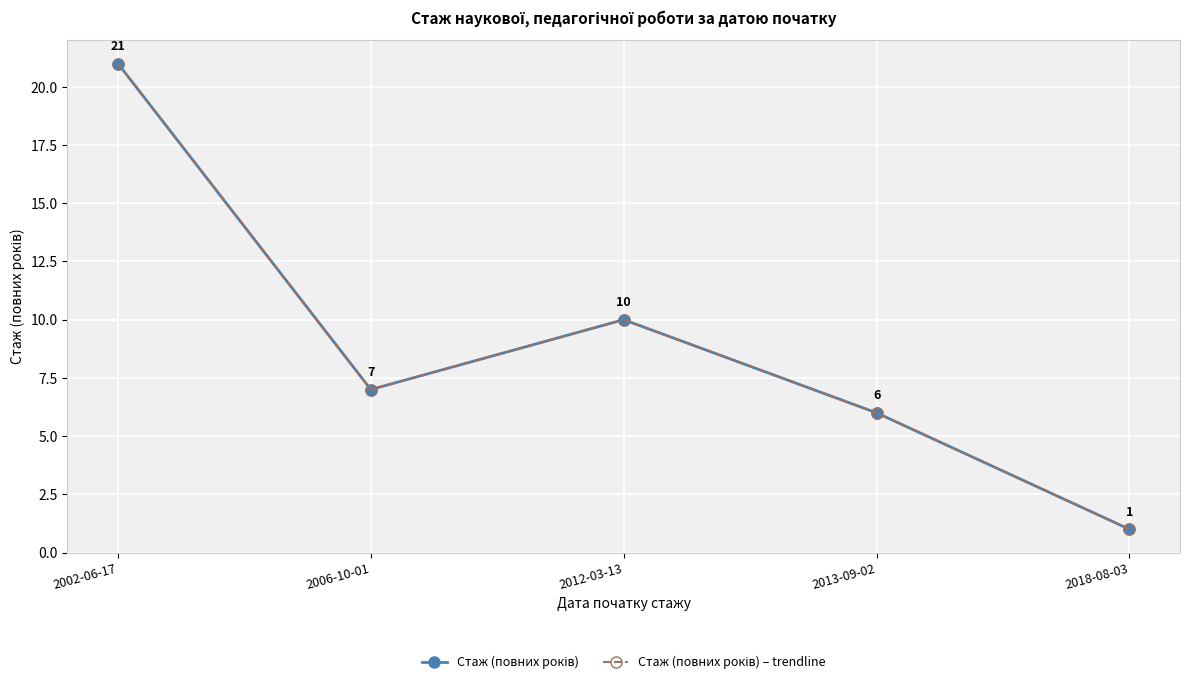

Is the value of Стаж (повних років) – trendline at 2013-09-02 greater than the value of Стаж (повних років) at 2002-06-17?

No